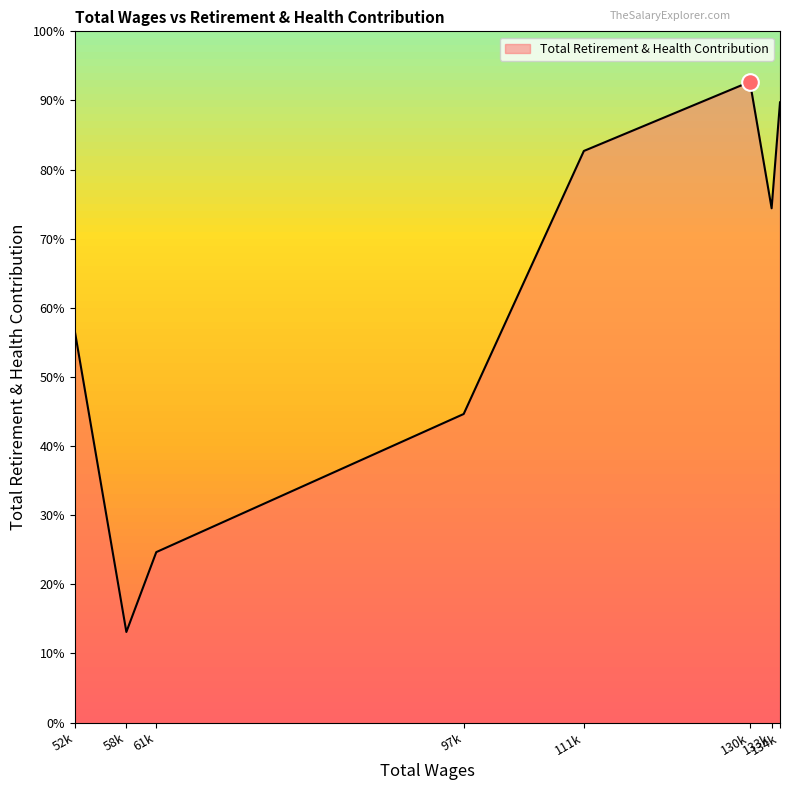

Where does the data first go above 33480?

111k